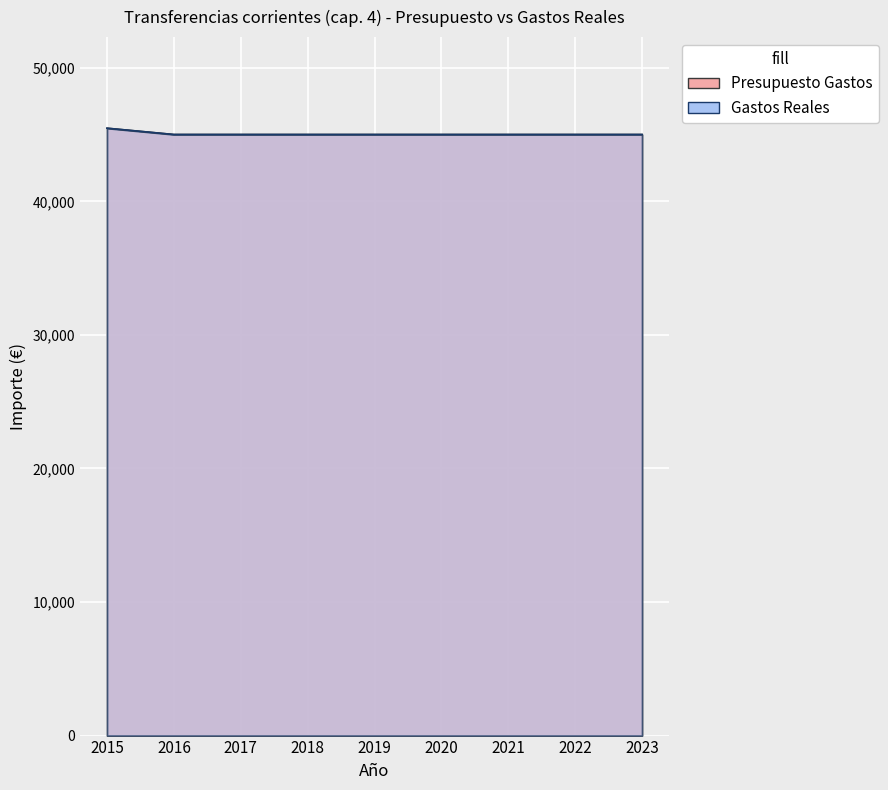

Between 2019 and 2021, which is larger?

2019